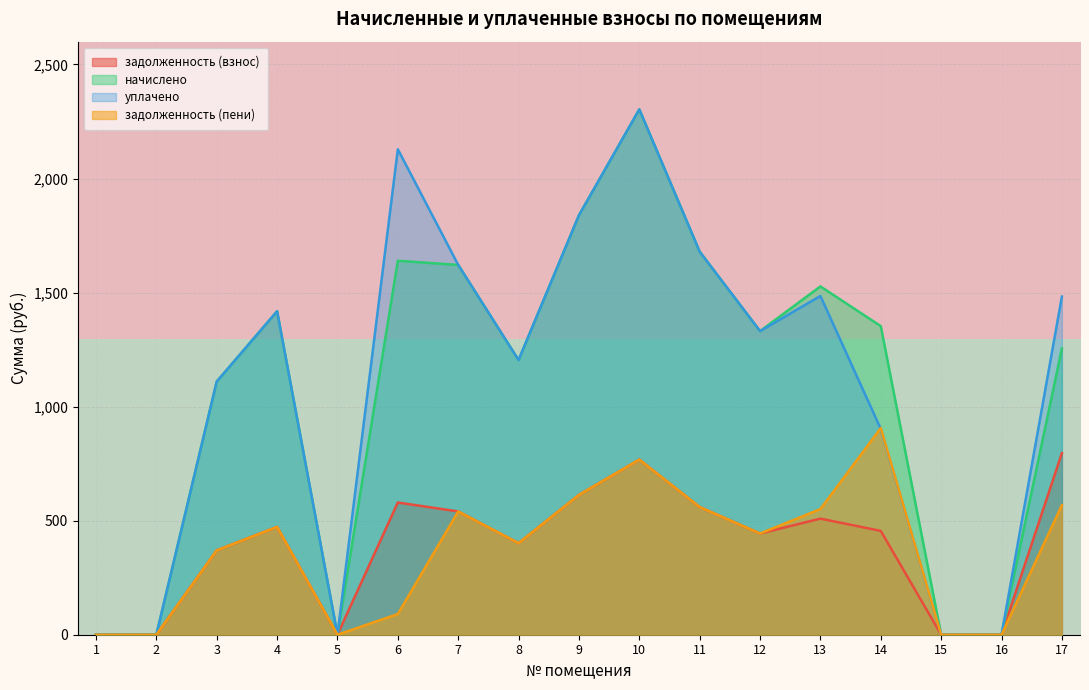

The value of уплачено at 4 is 301.0. True or false?

False